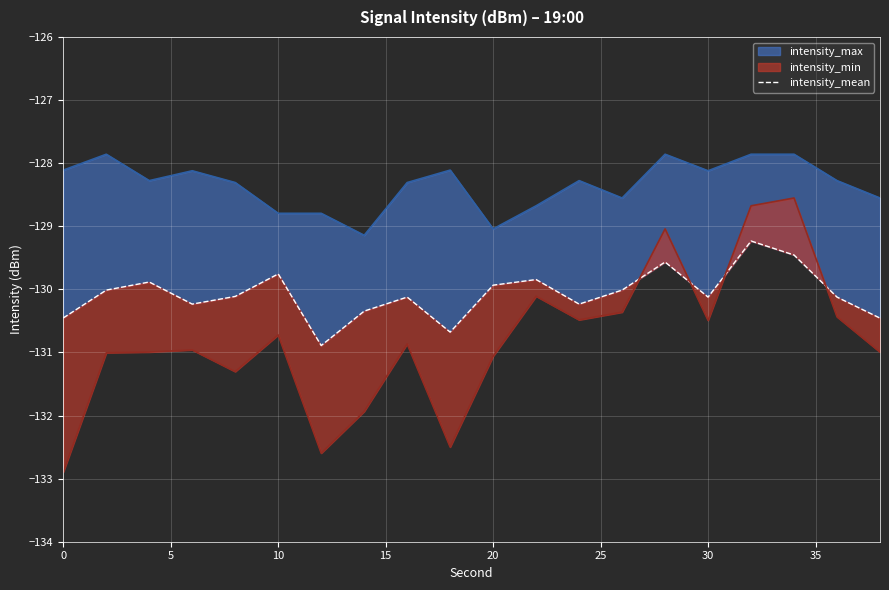

What is the label of the 5th point from the right?

30